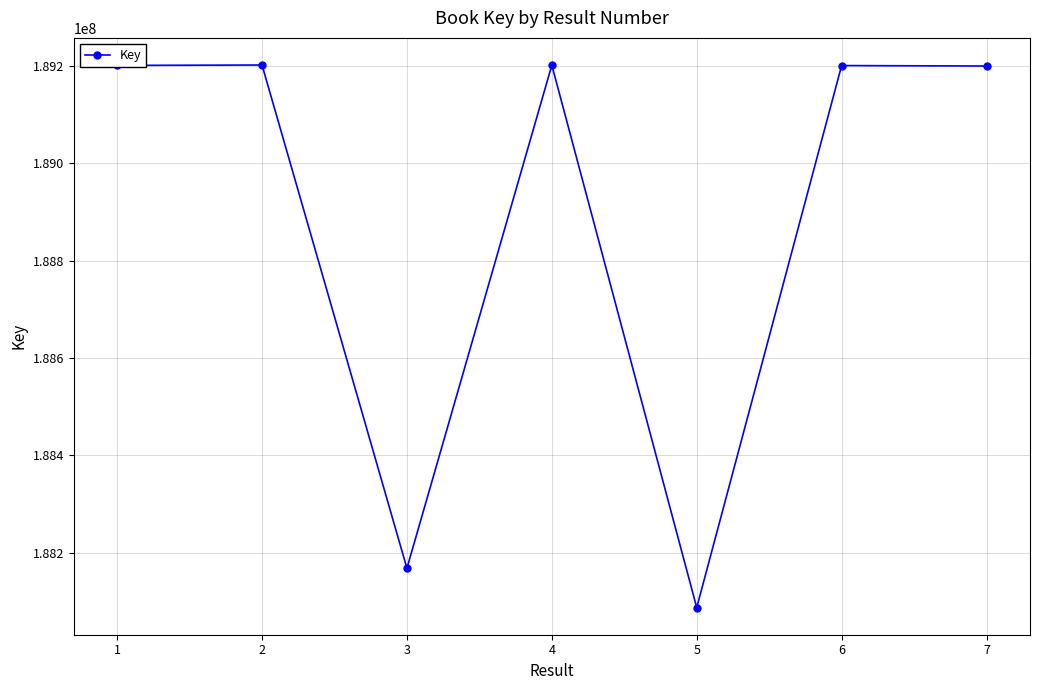

Where does the data first go above 189201028?

1